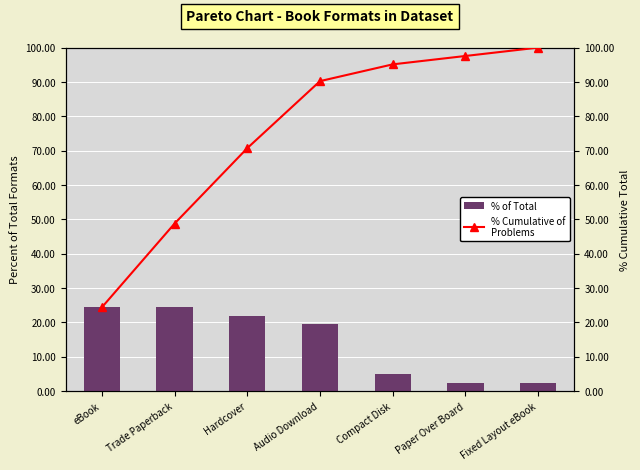

Which category has the highest value across all series?

Fixed Layout eBook